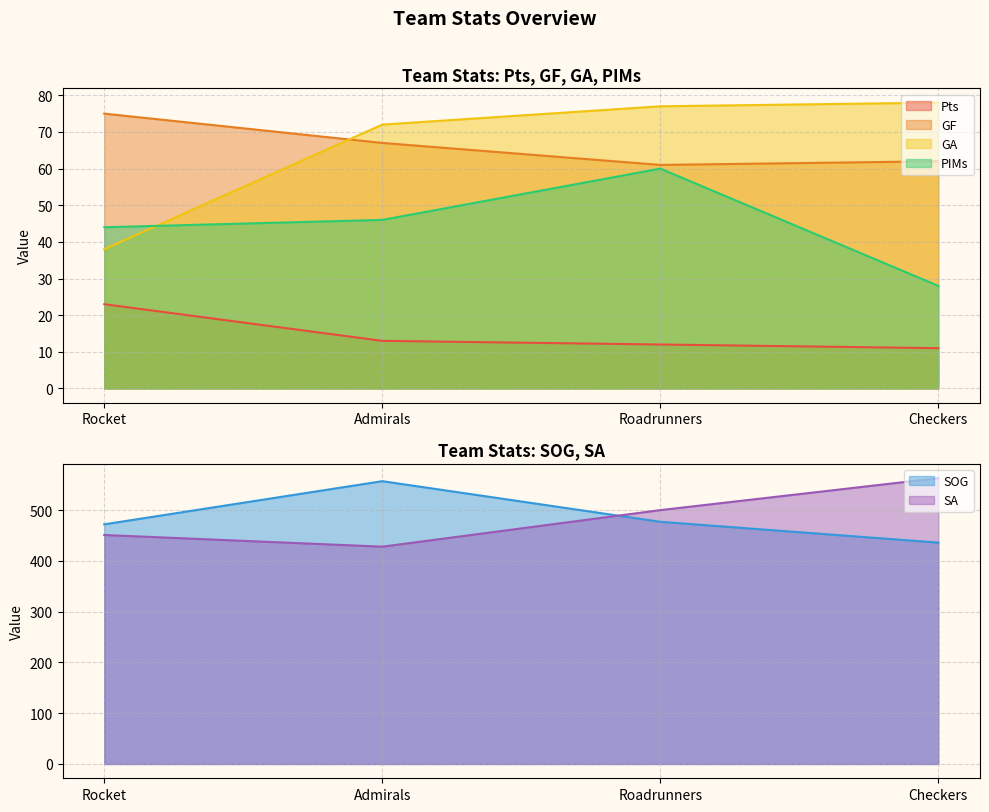

True or false: PIMs and GF intersect in this chart.

False